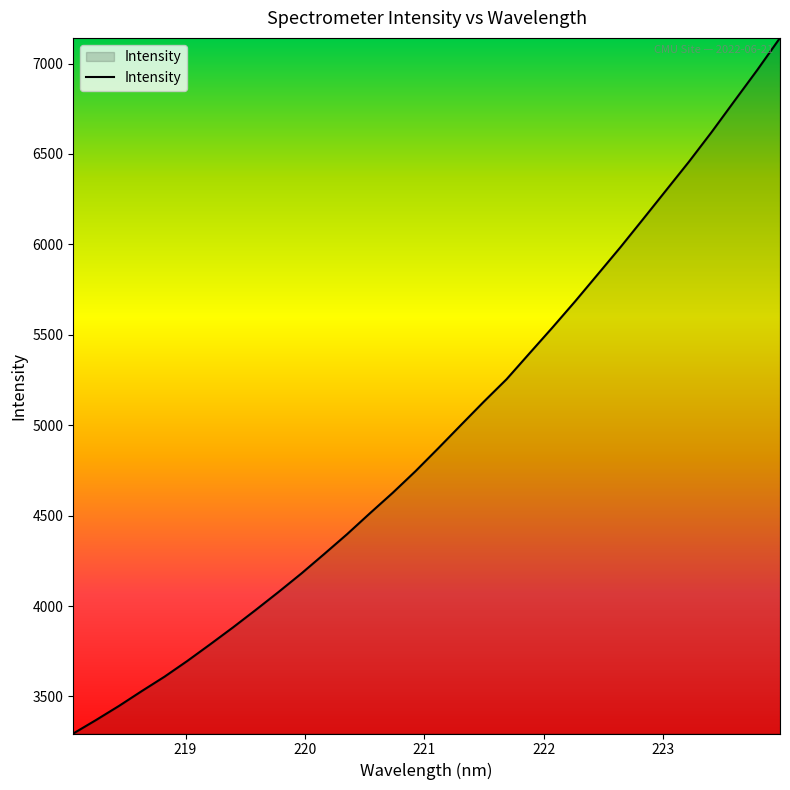

What is the difference between the maximum and minimum values?

3846.9